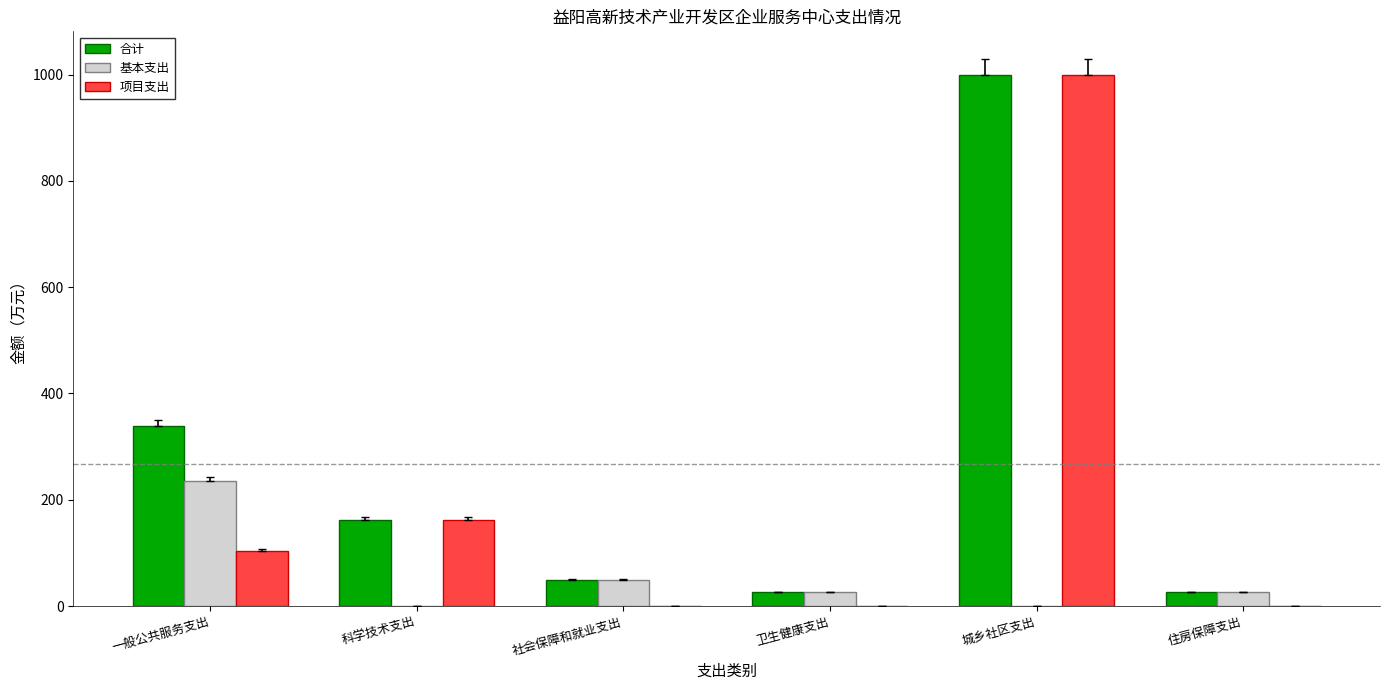

What is the sum of the 基本支出 values at 住房保障支出 and 城乡社区支出?

25.9